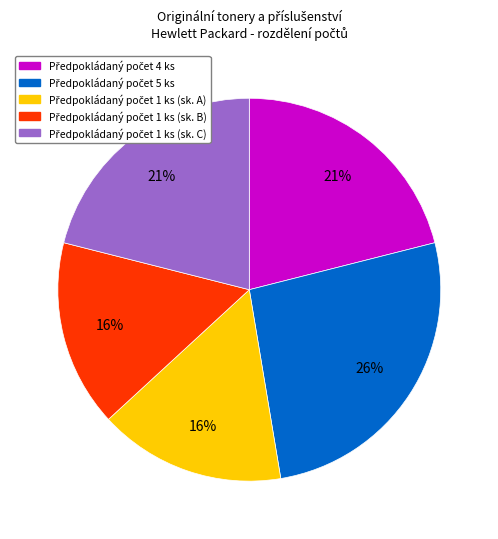

To the nearest percent, what is the average slice percentage?

20%